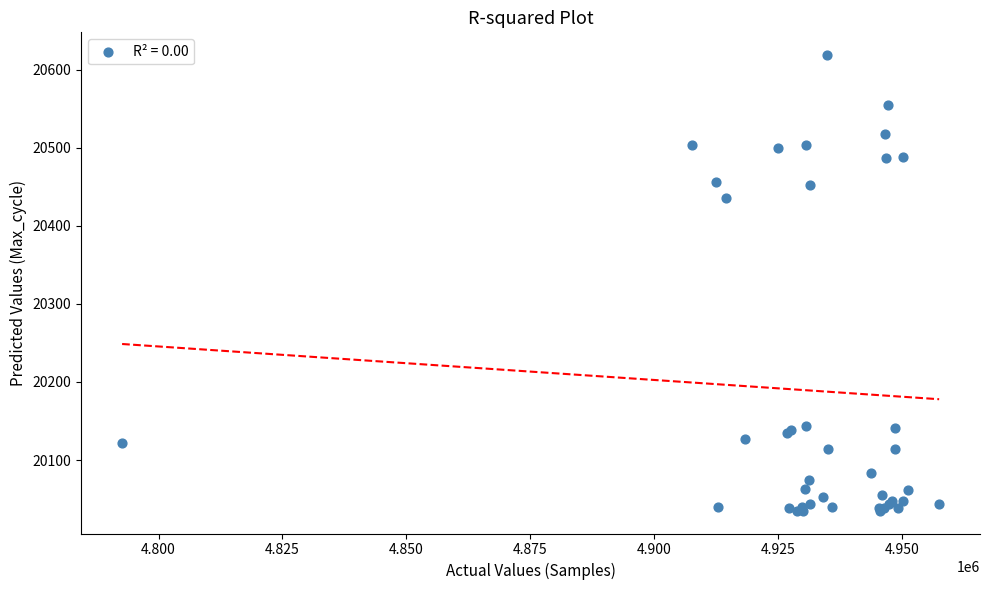

What Y value in the scatter plot is closest to 20327?

20436